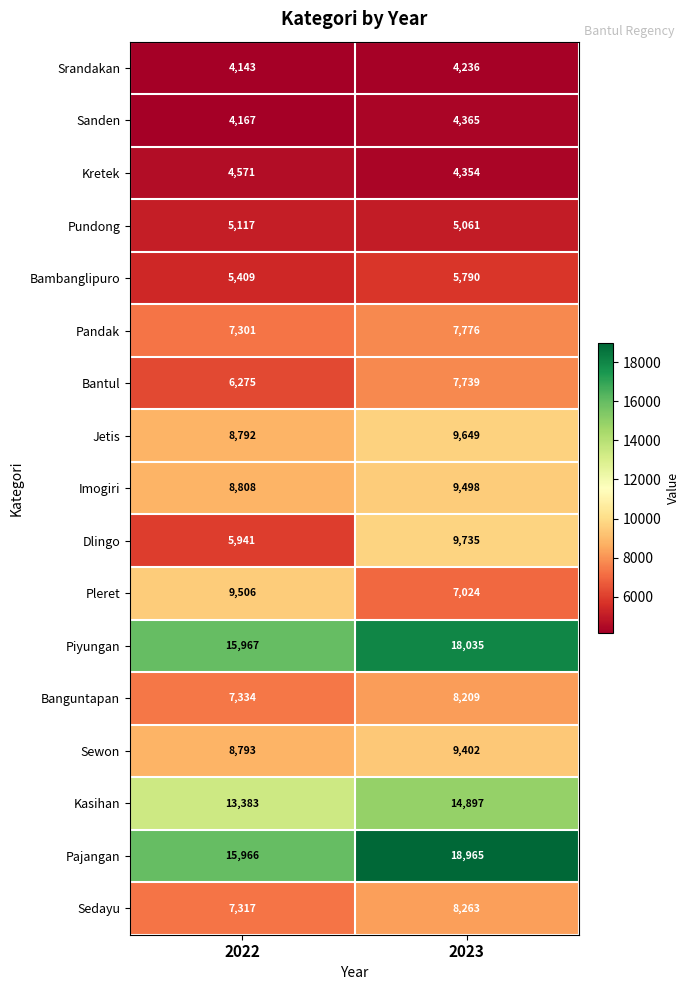

Rank the series by their maximum value, from highest to lowest.

Pajangan, Piyungan, Kasihan, Dlingo, Jetis, Pleret, Imogiri, Sewon, Sedayu, Banguntapan, Pandak, Bantul, Bambanglipuro, Pundong, Kretek, Sanden, Srandakan